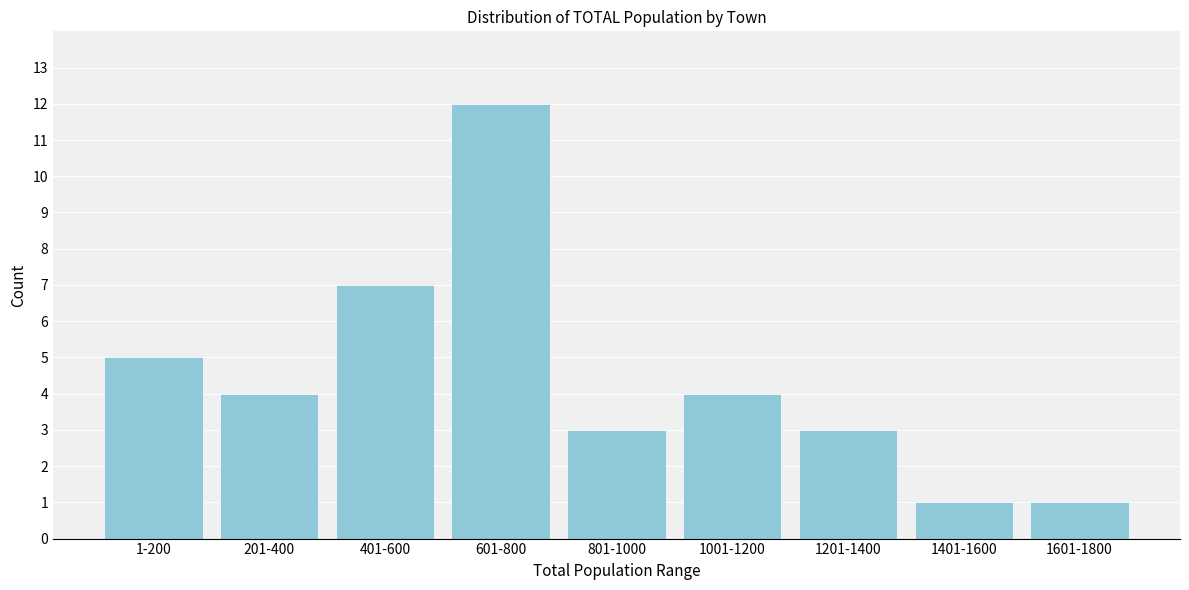

Reading left to right, transcribe all the data shown in this chart.

1-200=5	201-400=4	401-600=7	601-800=12	801-1000=3	1001-1200=4	1201-1400=3	1401-1600=1	1601-1800=1